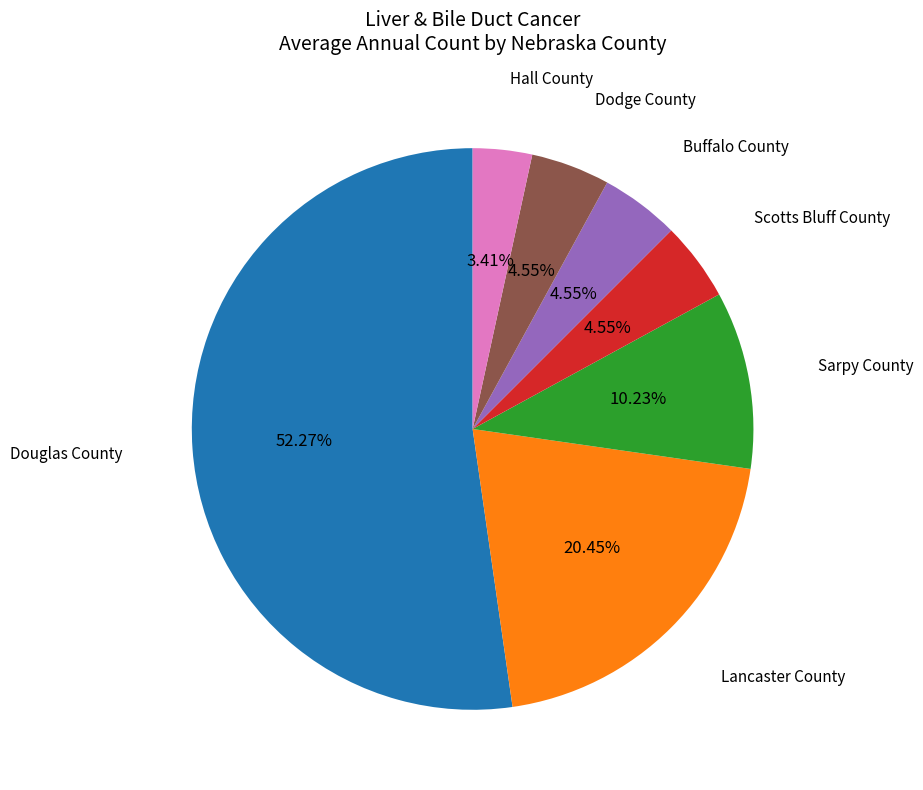

Is there a majority slice in this chart?

Yes